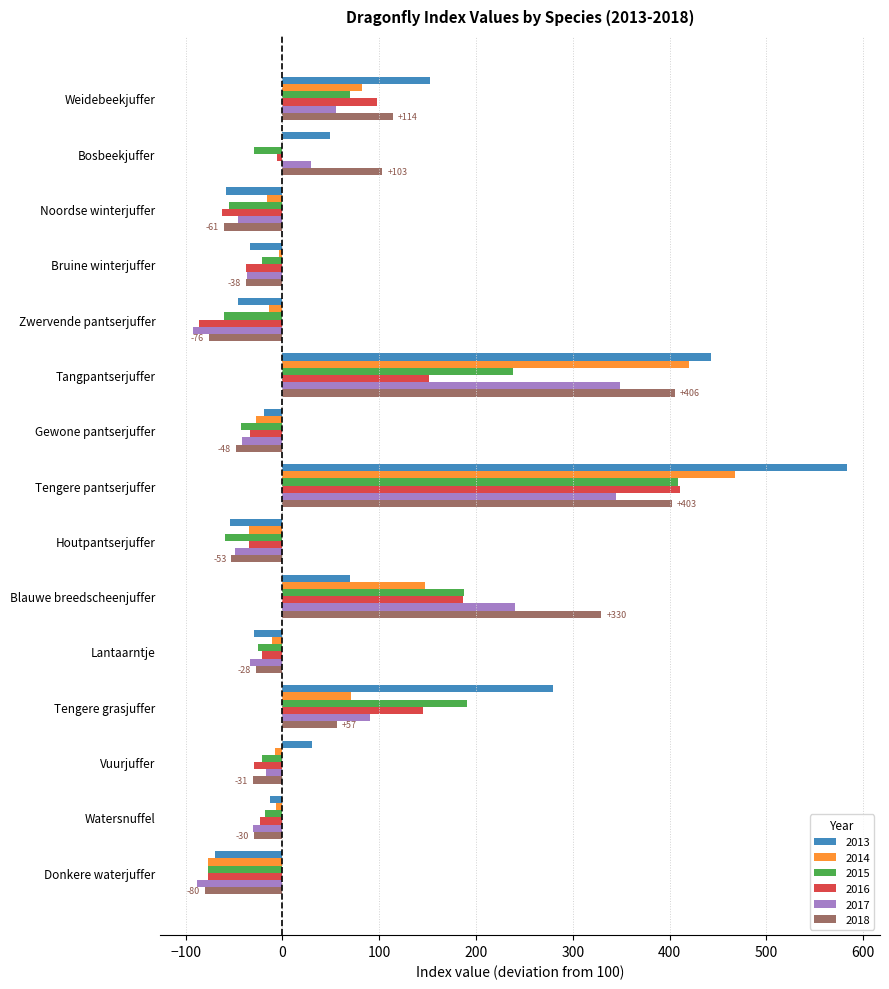

What is the sum of all 2016 values?

581.4